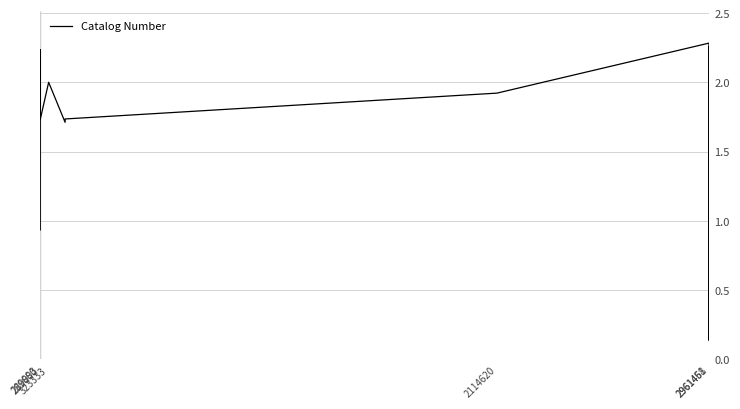

How many interior local peaks (higher than both neighbors) does the data have?

6